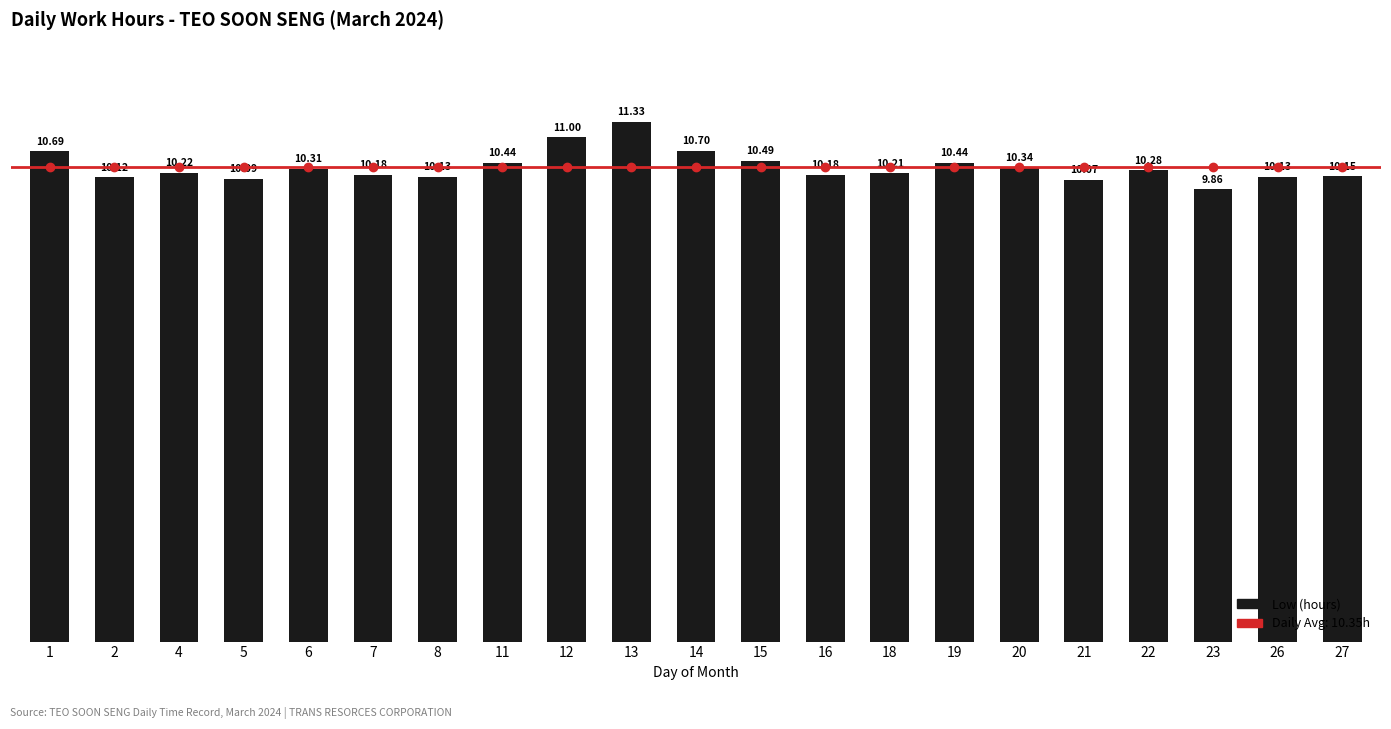

Reading left to right, extract all data points from this chart.

10.7	10.1	10.2	10.1	10.3	10.2	10.1	10.4	11.0	11.3	10.7	10.5	10.2	10.2	10.4	10.3	10.1	10.3	9.9	10.1	10.2